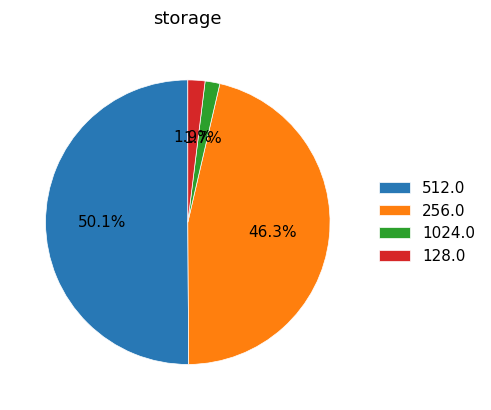

Between 512.0 and 1024.0, which is larger?

512.0